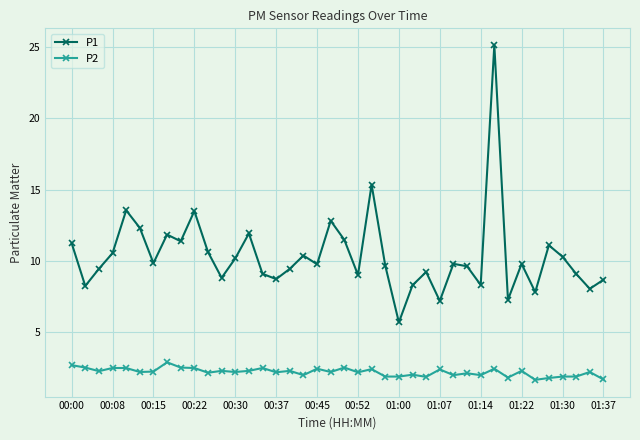

At how many categories does at least one series exceed 20?

1